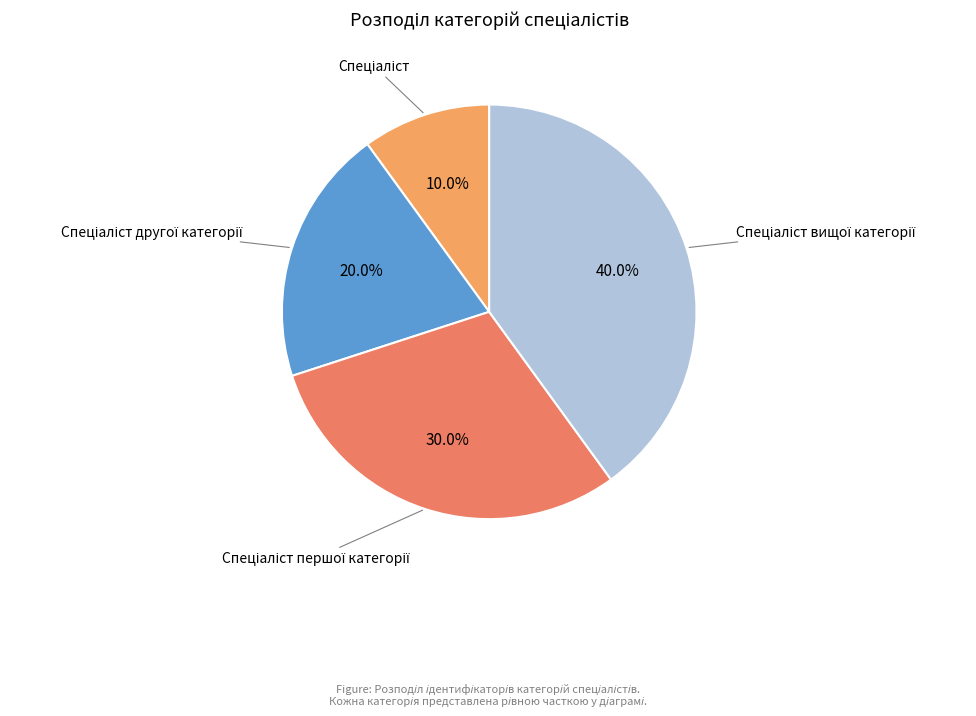

Which slice is the smallest?

Спеціаліст